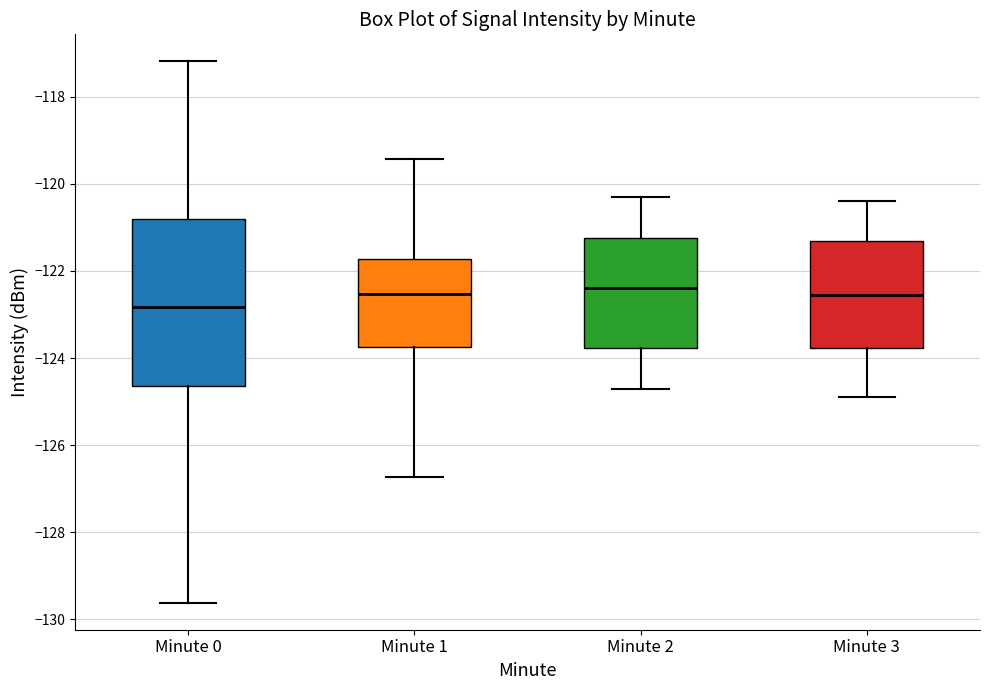

Where is the upper edge of the box for Minute 1 on the y-axis? The values are not printed on the chart, so give them approximately, as read against the axis.

-121.8